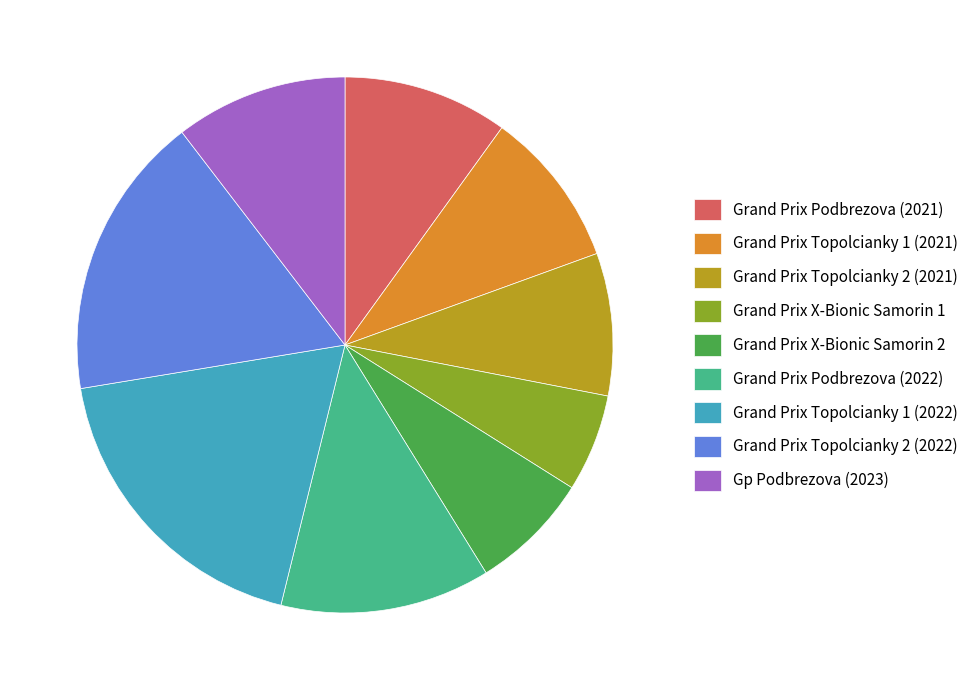

Which category has the smallest portion of the pie?

Grand Prix X-Bionic Samorin 1